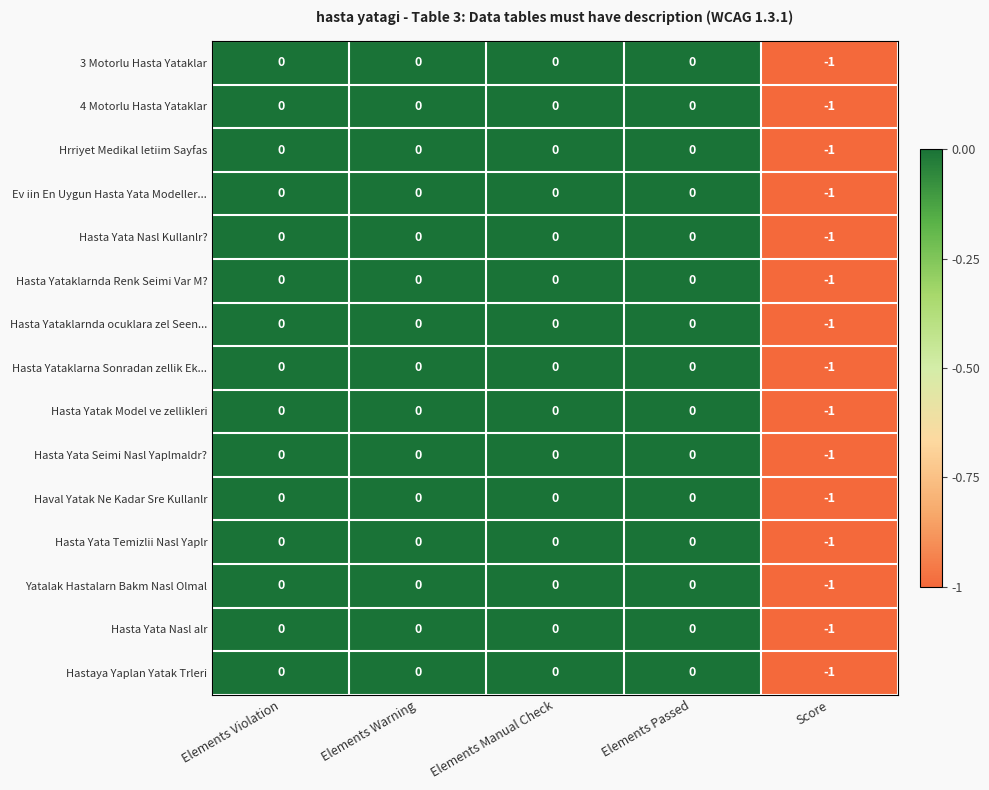

Count the Hasta Yataklarnda ocuklara zel Seen... values in the range 0 to 1.

4